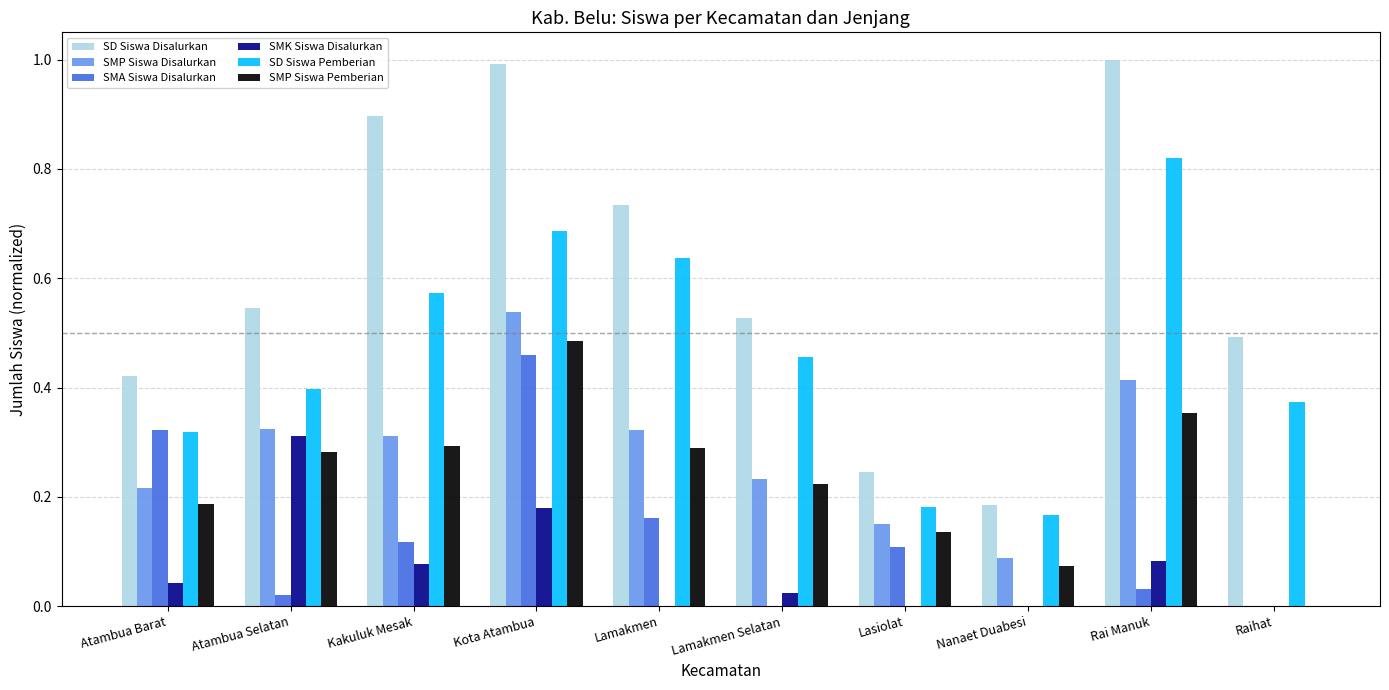

What is the sum of all SMP Siswa Pemberian values?

2.3